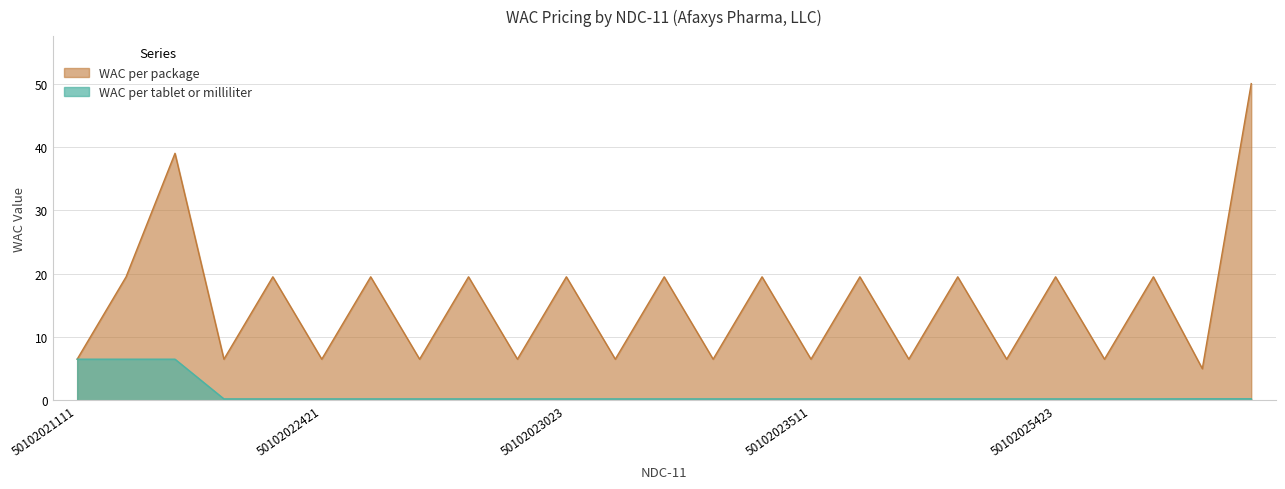

What is the average value of the WAC per package series?

15.2